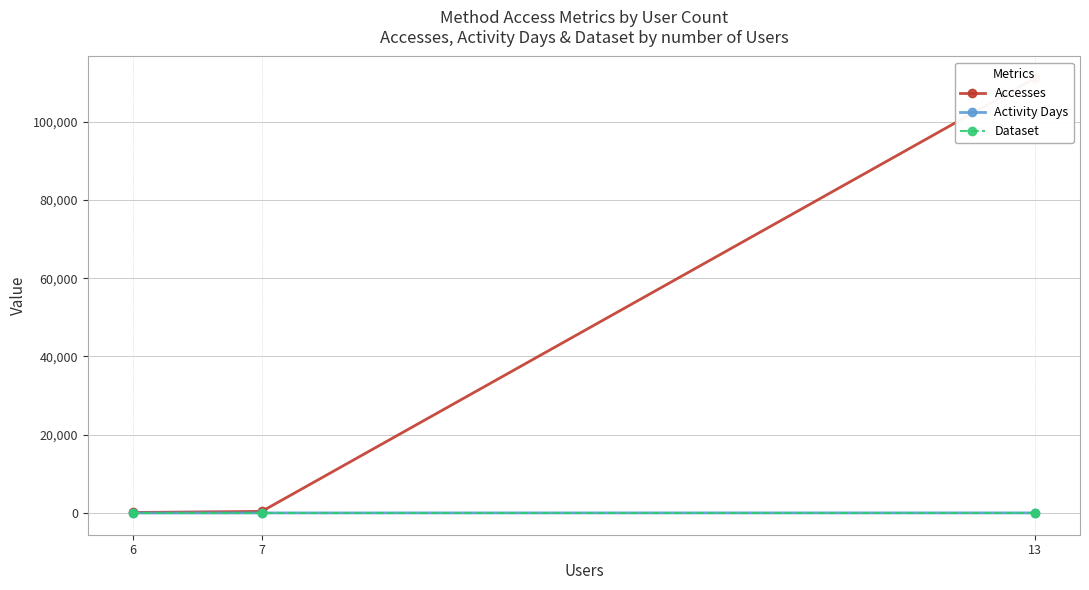

What is the average value of the Dataset series?

1